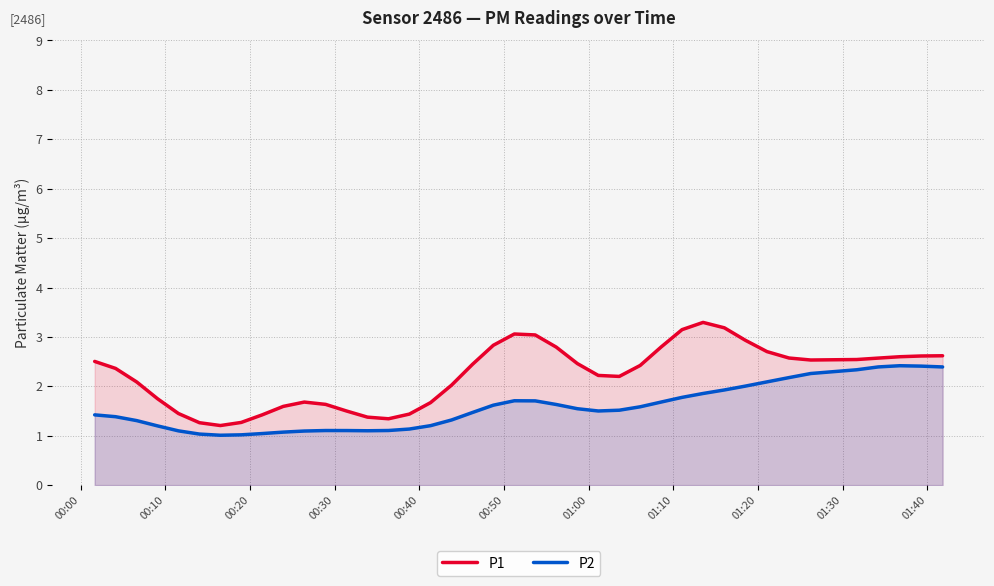

Which series has the largest range (max minus min)?

P1